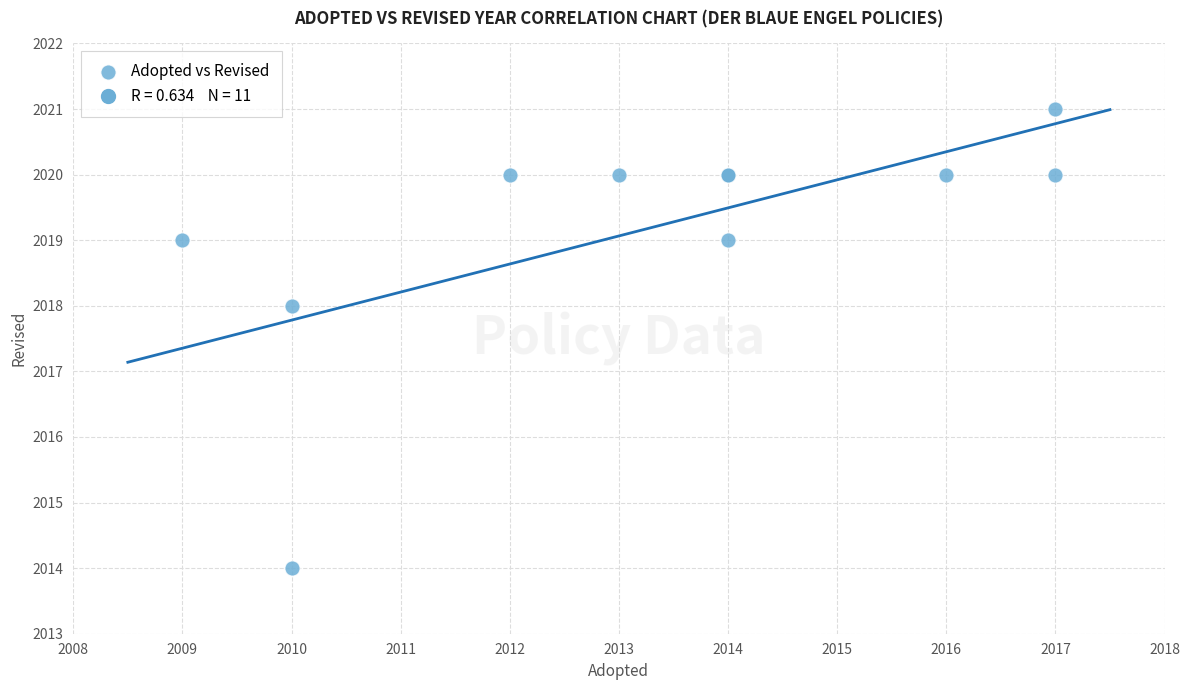

What Y value in the scatter plot is closest to 2017?

2018